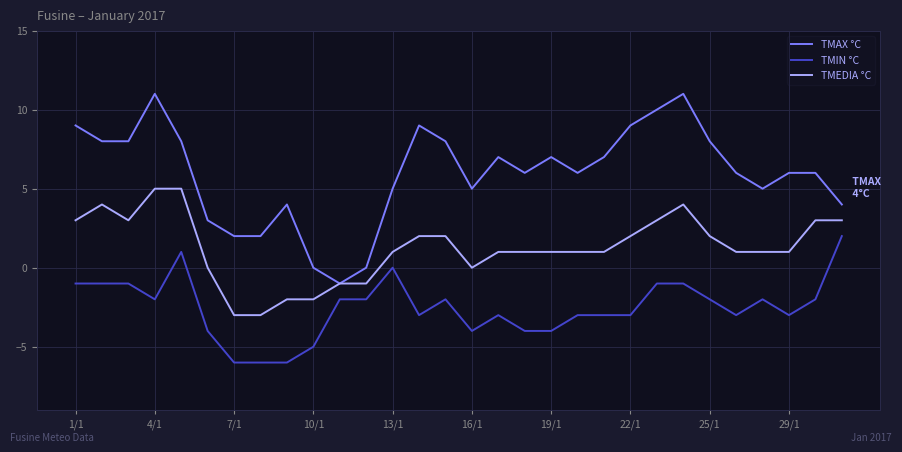

True or false: TMAX °C and TMIN °C intersect in this chart.

False